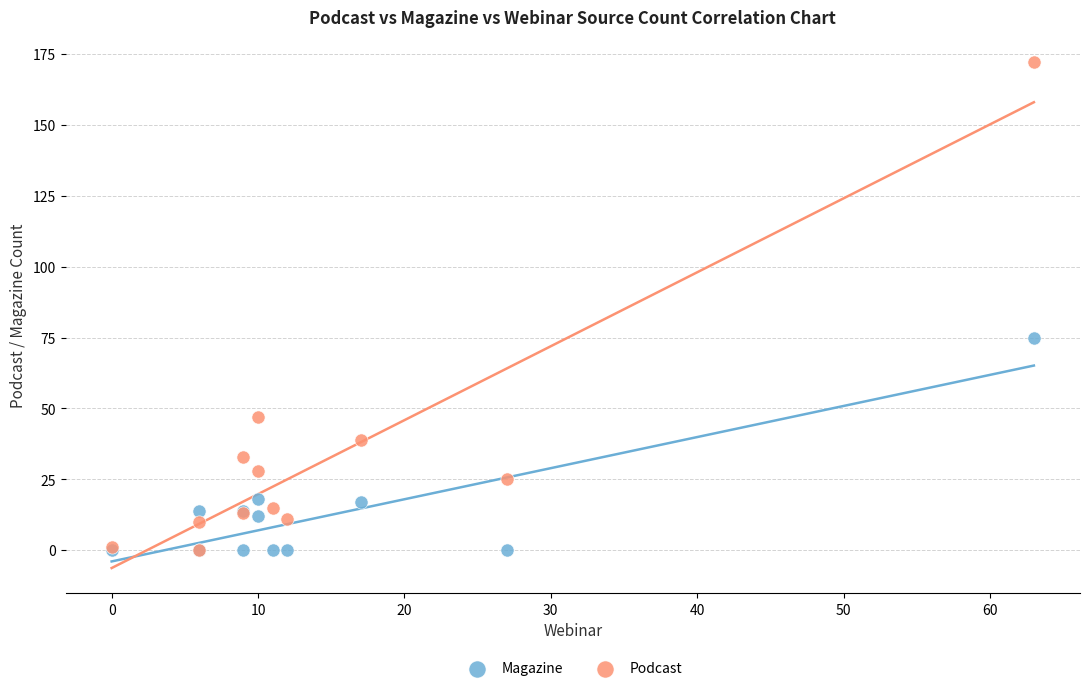

In the Podcast series, what Y value is closest to 86?

47